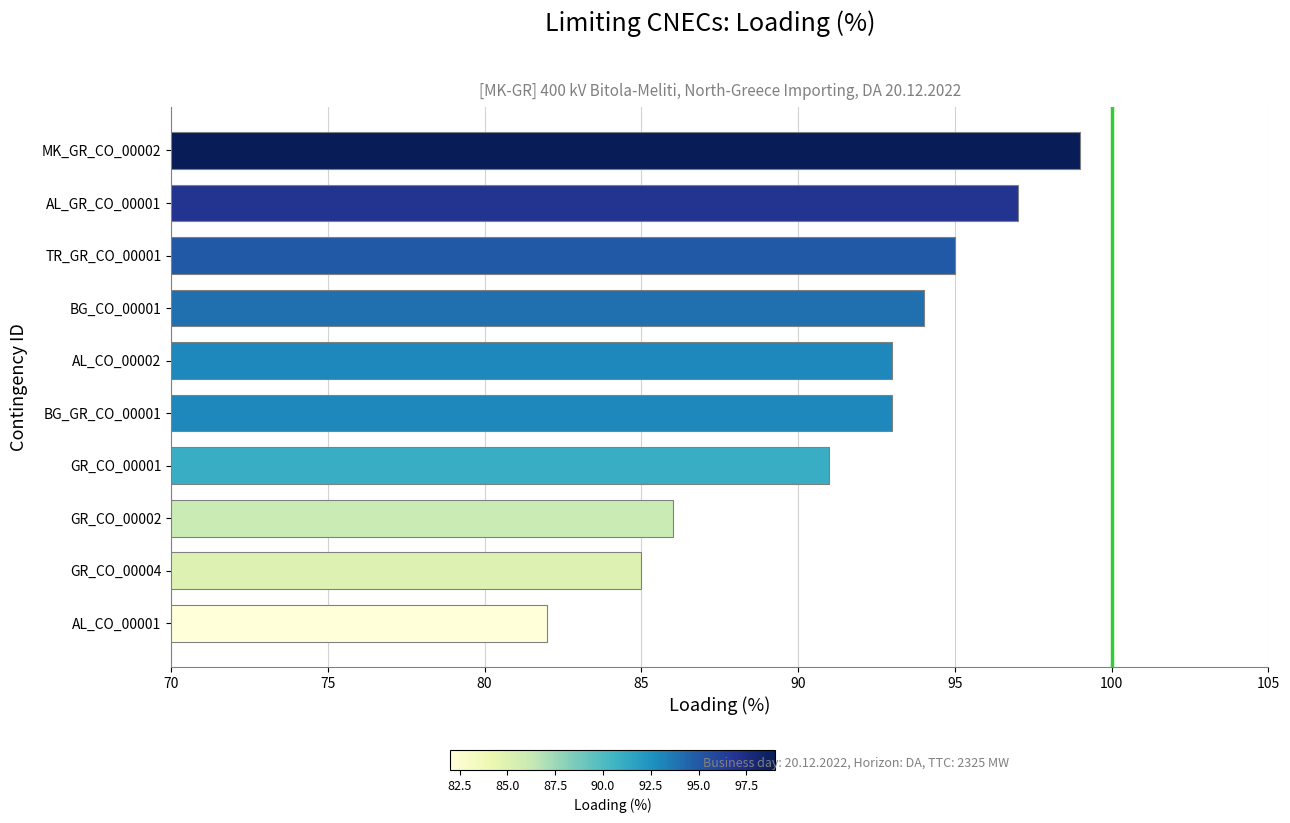

What is the greatest value displayed?

99